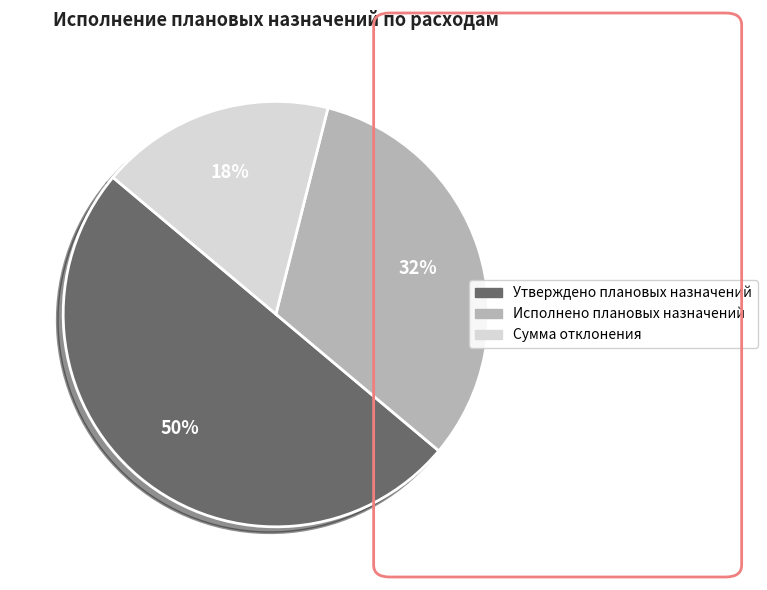

What percentage is the Сумма отклонения slice, to the nearest percent?

18%